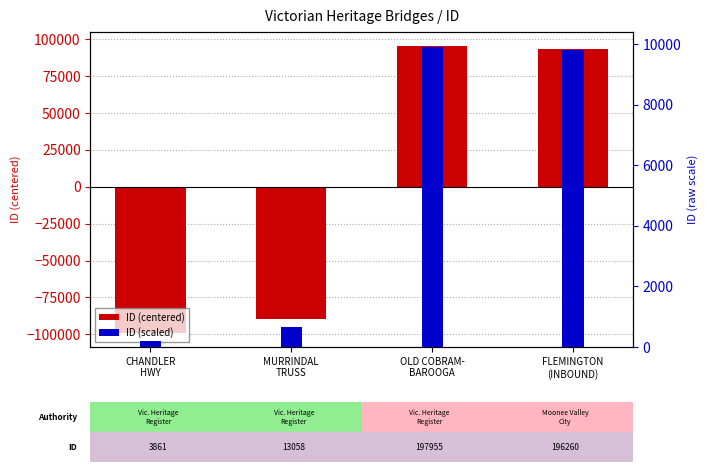

How many bars are there in each group?

2